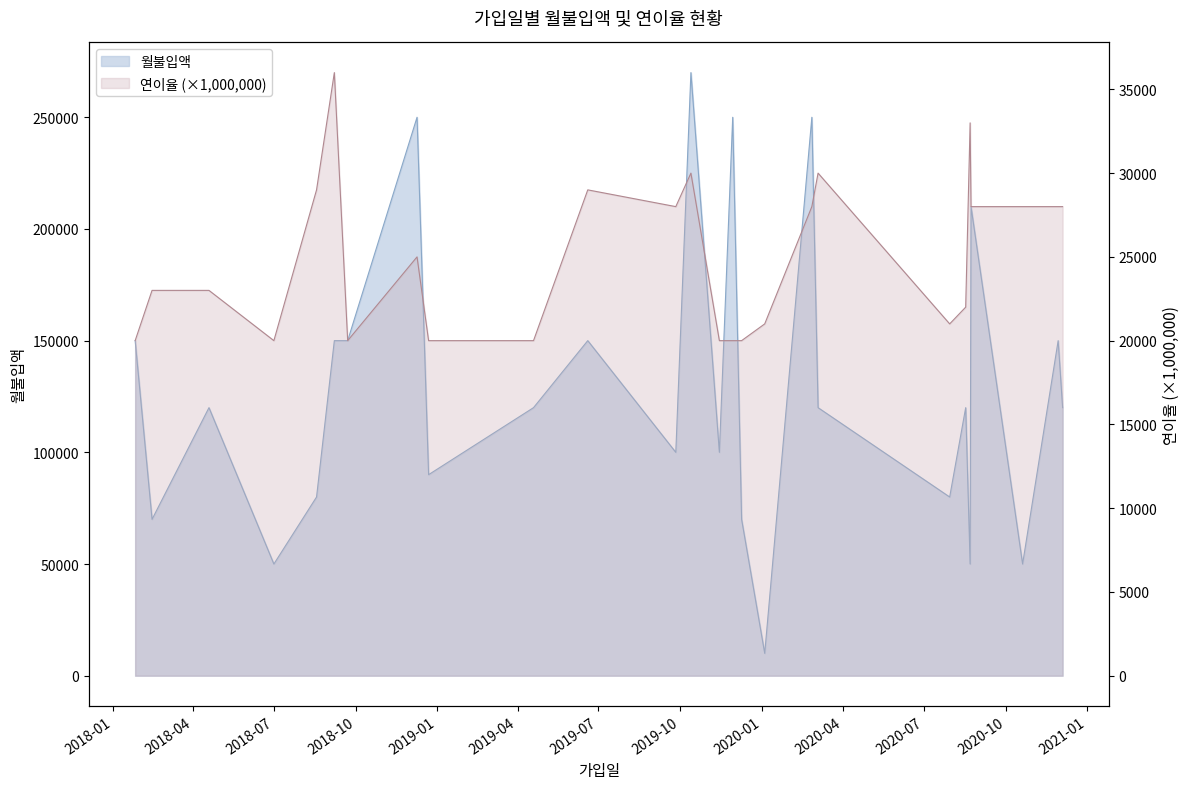

At 2018-07, list the series in order from largest to smallest.

월불입액, 연이율